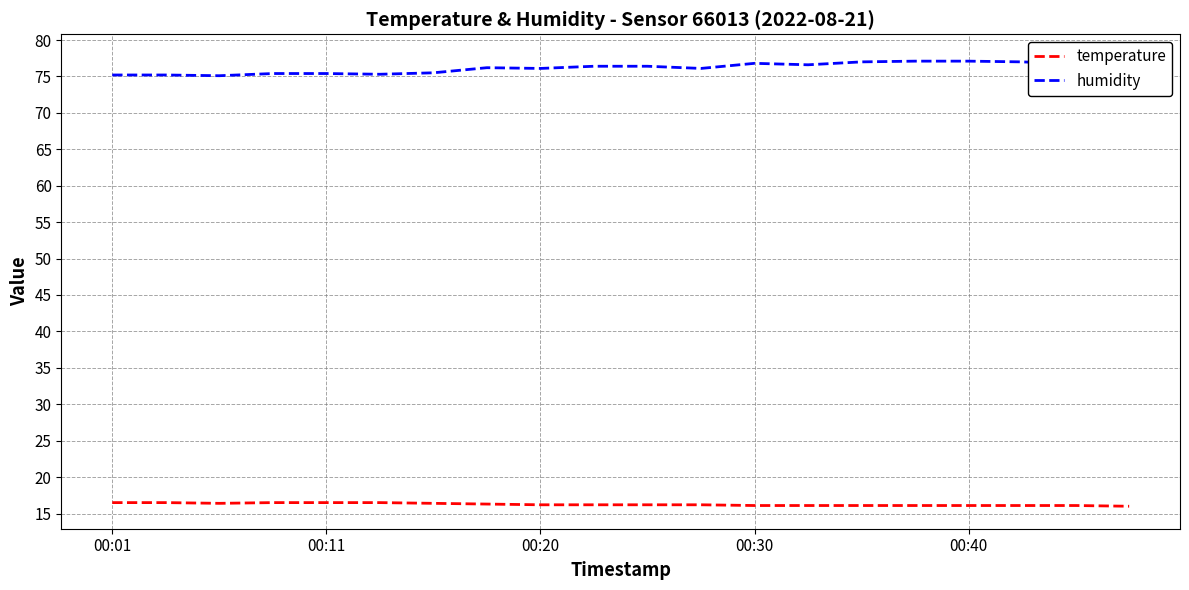

True or false: temperature and humidity cross at least once.

False